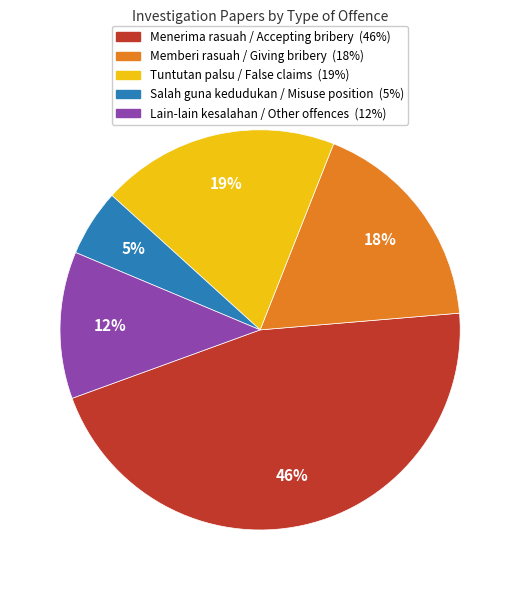

Rank the categories by value from lowest to highest.

Salah guna kedudukan / Misuse position, Lain-lain kesalahan / Other offences, Memberi rasuah / Giving bribery, Tuntutan palsu / False claims, Menerima rasuah / Accepting bribery